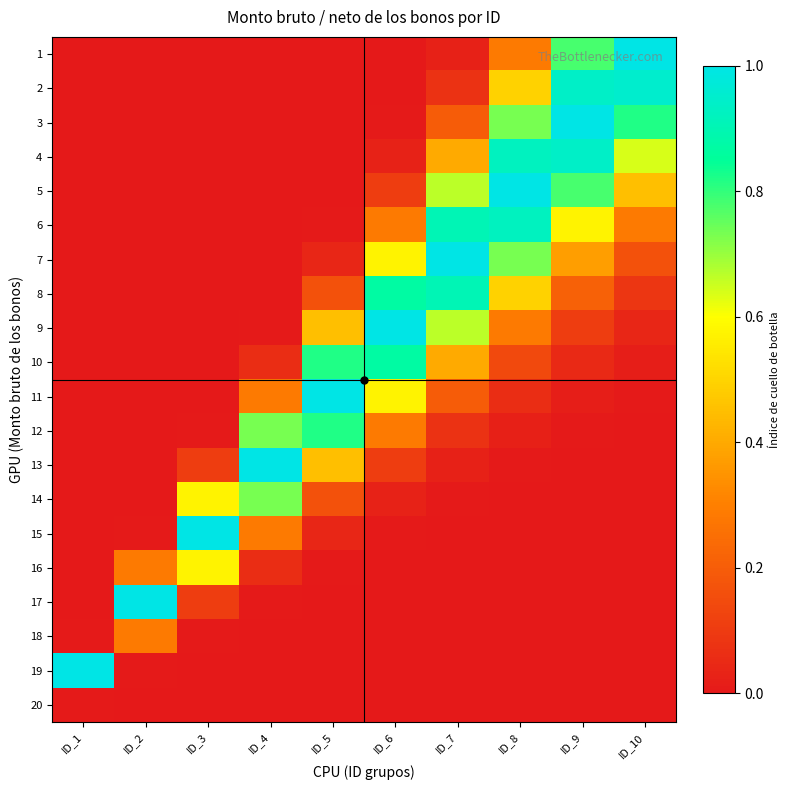

Reading right to left, transcribe all the data shown in this chart.

1: ID_10=1.0	ID_9=0.8	ID_8=0.3	ID_7=0.0	ID_6=0.0	ID_5=0.0	ID_4=0.0	ID_3=0.0	ID_2=0.0	ID_1=0.0
2: ID_10=1.0	ID_9=0.9	ID_8=0.5	ID_7=0.1	ID_6=0.0	ID_5=0.0	ID_4=0.0	ID_3=0.0	ID_2=0.0	ID_1=0.0
3: ID_10=0.8	ID_9=1.0	ID_8=0.7	ID_7=0.2	ID_6=0.0	ID_5=0.0	ID_4=0.0	ID_3=0.0	ID_2=0.0	ID_1=0.0
4: ID_10=0.6	ID_9=0.9	ID_8=0.9	ID_7=0.4	ID_6=0.0	ID_5=0.0	ID_4=0.0	ID_3=0.0	ID_2=0.0	ID_1=0.0
5: ID_10=0.4	ID_9=0.8	ID_8=1.0	ID_7=0.7	ID_6=0.1	ID_5=0.0	ID_4=0.0	ID_3=0.0	ID_2=0.0	ID_1=0.0
6: ID_10=0.3	ID_9=0.6	ID_8=0.9	ID_7=0.9	ID_6=0.3	ID_5=0.0	ID_4=0.0	ID_3=0.0	ID_2=0.0	ID_1=0.0
7: ID_10=0.2	ID_9=0.4	ID_8=0.7	ID_7=1.0	ID_6=0.6	ID_5=0.0	ID_4=0.0	ID_3=0.0	ID_2=0.0	ID_1=0.0
8: ID_10=0.1	ID_9=0.2	ID_8=0.5	ID_7=0.9	ID_6=0.9	ID_5=0.2	ID_4=0.0	ID_3=0.0	ID_2=0.0	ID_1=0.0
9: ID_10=0.0	ID_9=0.1	ID_8=0.3	ID_7=0.7	ID_6=1.0	ID_5=0.4	ID_4=0.0	ID_3=0.0	ID_2=0.0	ID_1=0.0
10: ID_10=0.0	ID_9=0.0	ID_8=0.1	ID_7=0.4	ID_6=0.9	ID_5=0.8	ID_4=0.1	ID_3=0.0	ID_2=0.0	ID_1=0.0
11: ID_10=0.0	ID_9=0.0	ID_8=0.1	ID_7=0.2	ID_6=0.6	ID_5=1.0	ID_4=0.3	ID_3=0.0	ID_2=0.0	ID_1=0.0
12: ID_10=0.0	ID_9=0.0	ID_8=0.0	ID_7=0.1	ID_6=0.3	ID_5=0.8	ID_4=0.7	ID_3=0.0	ID_2=0.0	ID_1=0.0
13: ID_10=0.0	ID_9=0.0	ID_8=0.0	ID_7=0.0	ID_6=0.1	ID_5=0.4	ID_4=1.0	ID_3=0.1	ID_2=0.0	ID_1=0.0
14: ID_10=0.0	ID_9=0.0	ID_8=0.0	ID_7=0.0	ID_6=0.0	ID_5=0.2	ID_4=0.7	ID_3=0.6	ID_2=0.0	ID_1=0.0
15: ID_10=0.0	ID_9=0.0	ID_8=0.0	ID_7=0.0	ID_6=0.0	ID_5=0.0	ID_4=0.3	ID_3=1.0	ID_2=0.0	ID_1=0.0
16: ID_10=0.0	ID_9=0.0	ID_8=0.0	ID_7=0.0	ID_6=0.0	ID_5=0.0	ID_4=0.1	ID_3=0.6	ID_2=0.3	ID_1=0.0
17: ID_10=0.0	ID_9=0.0	ID_8=0.0	ID_7=0.0	ID_6=0.0	ID_5=0.0	ID_4=0.0	ID_3=0.1	ID_2=1.0	ID_1=0.0
18: ID_10=0.0	ID_9=0.0	ID_8=0.0	ID_7=0.0	ID_6=0.0	ID_5=0.0	ID_4=0.0	ID_3=0.0	ID_2=0.3	ID_1=0.0
19: ID_10=0.0	ID_9=0.0	ID_8=0.0	ID_7=0.0	ID_6=0.0	ID_5=0.0	ID_4=0.0	ID_3=0.0	ID_2=0.0	ID_1=1.0
20: ID_10=0.0	ID_9=0.0	ID_8=0.0	ID_7=0.0	ID_6=0.0	ID_5=0.0	ID_4=0.0	ID_3=0.0	ID_2=0.0	ID_1=0.0